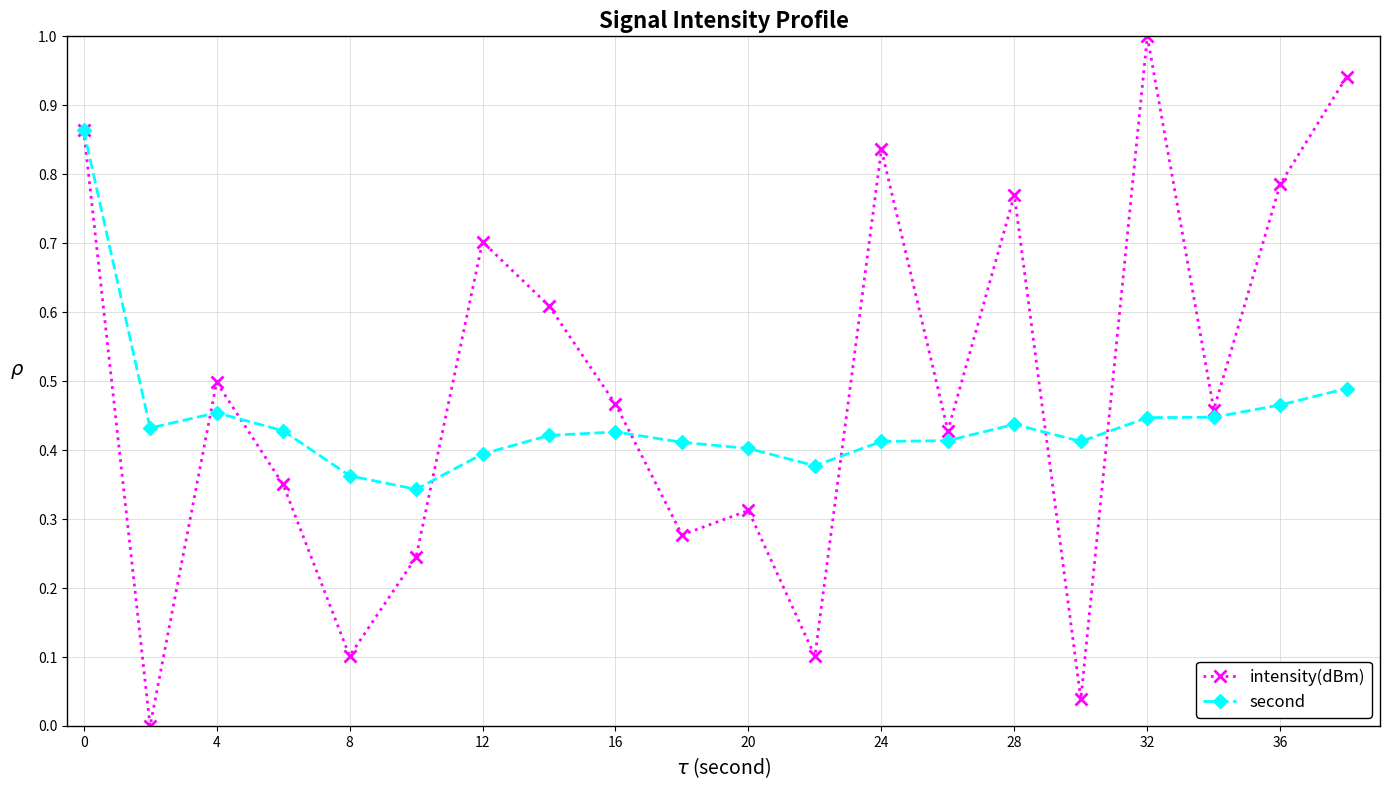

What is the greatest value displayed?

1.0